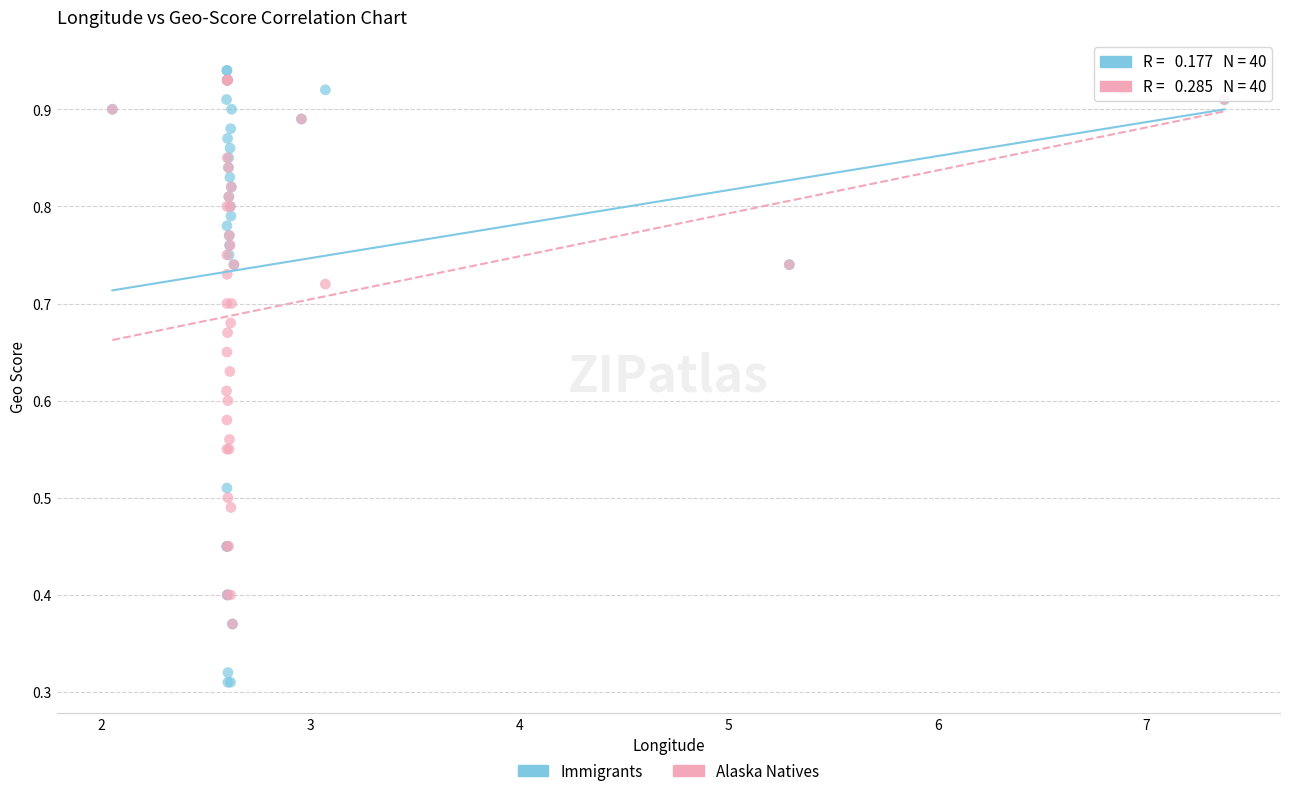

Which series reaches the maximum Y coordinate?

Immigrants